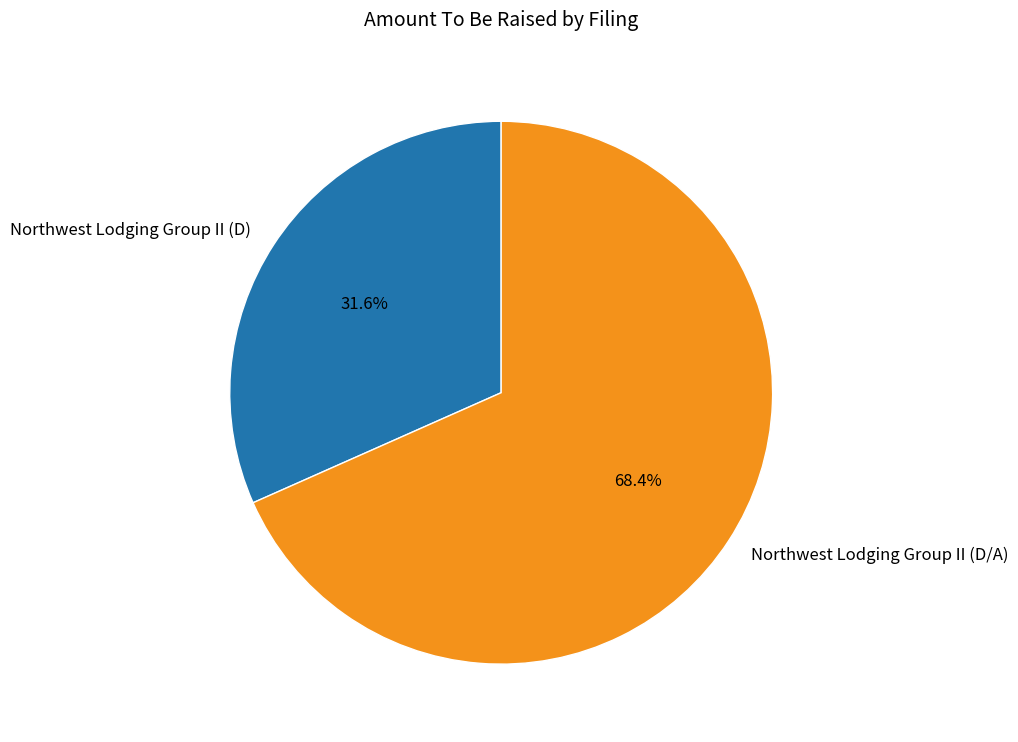

How much of the chart is everything except Northwest Lodging Group II (D/A)?

31.6%